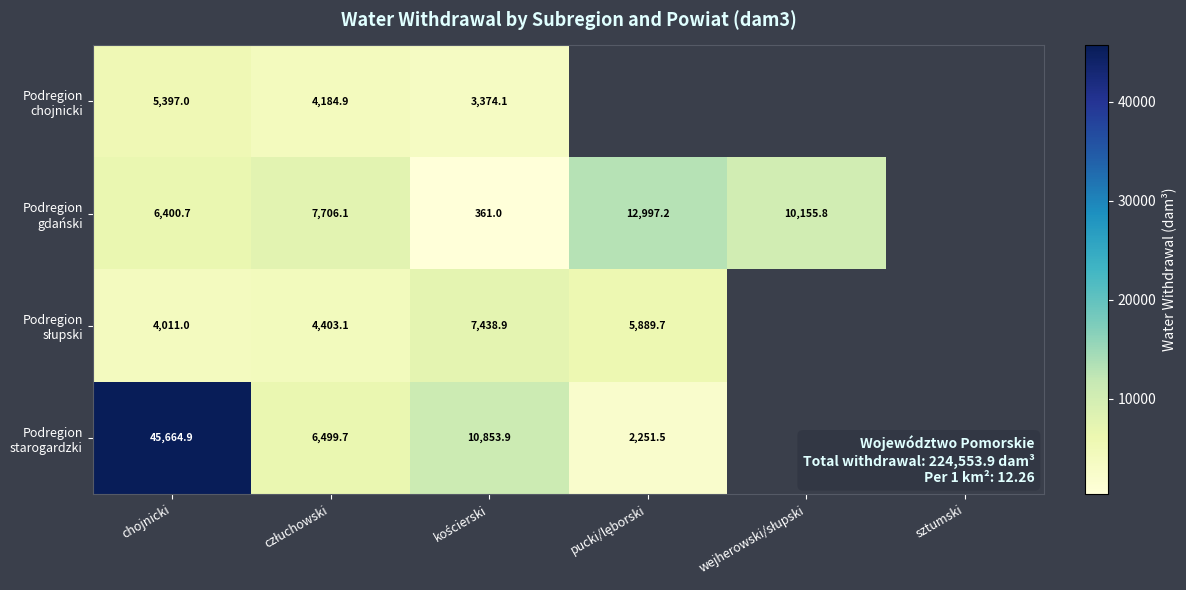

The value of Podregion słupski at kościerski is 7438.9. True or false?

True